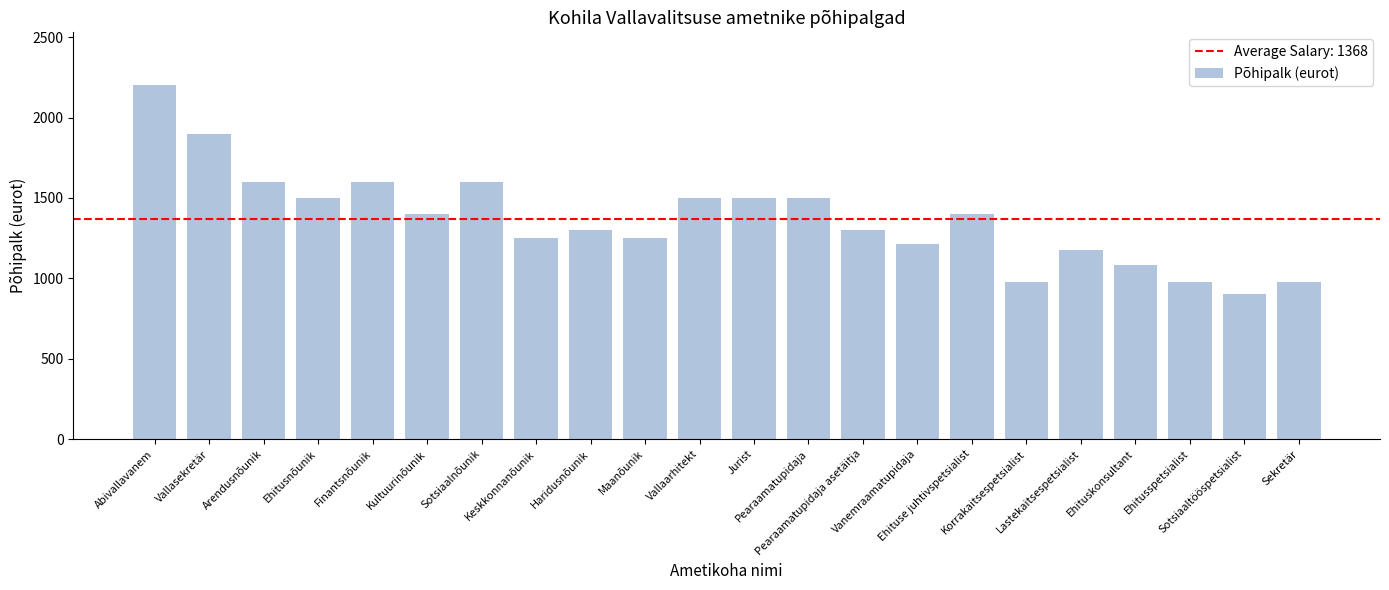

What is the value of the 18th bar from the left?

1175